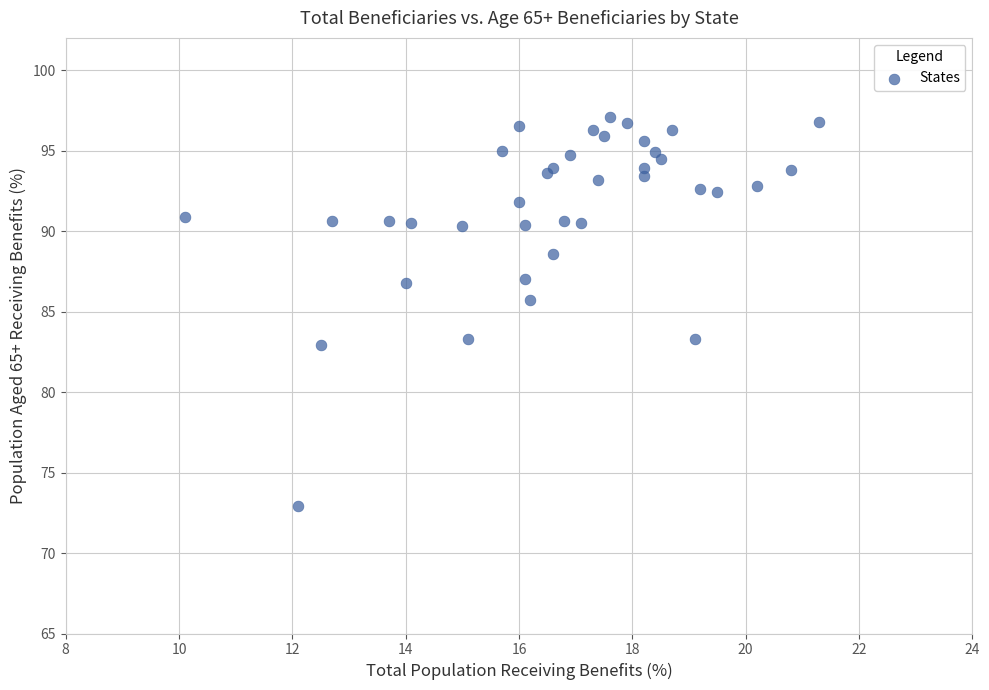

What Y value in the scatter plot is closest to 85?

85.7